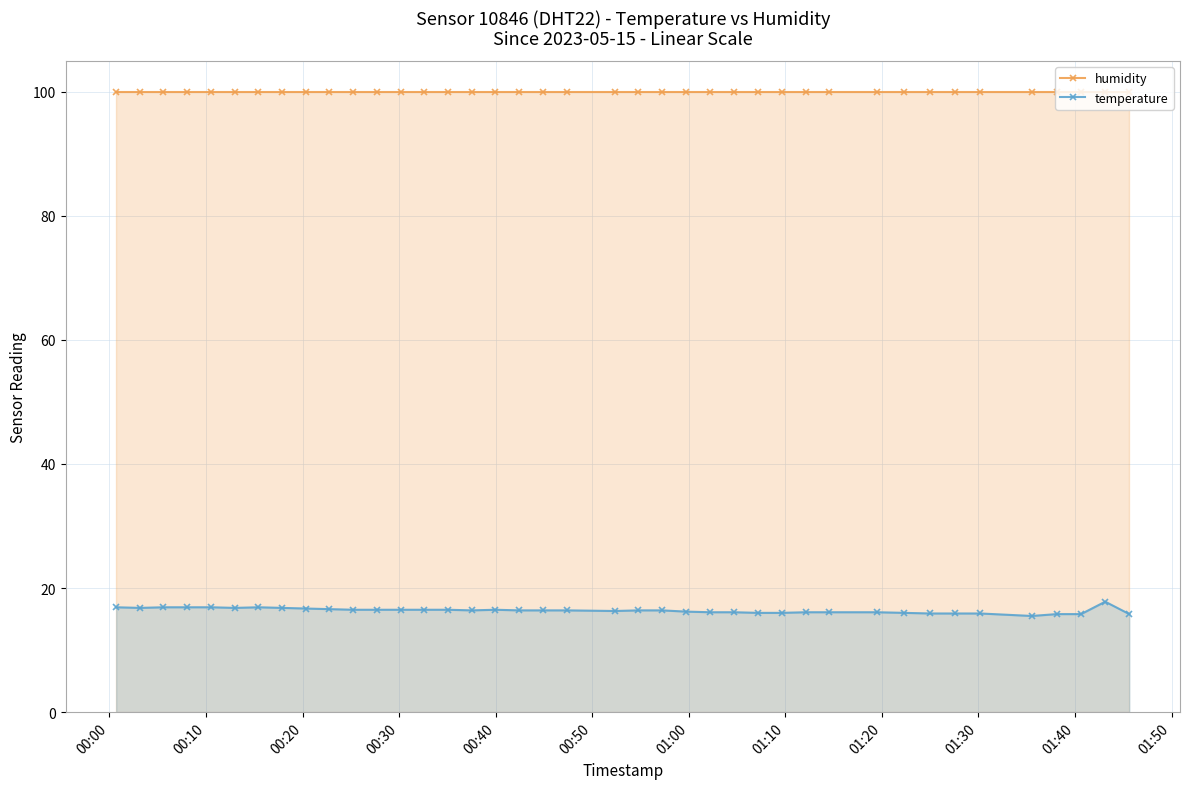

At how many categories does at least one series exceed 79?

40